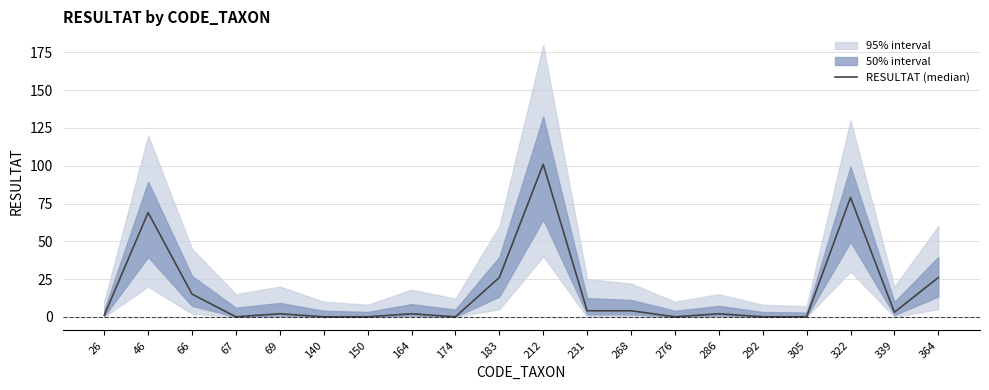

Reading left to right, list all the values displayed in this chart.

26=1	46=69	66=15	67=0	69=2	140=0	150=0	164=2	174=0	183=26	212=101	231=4	268=4	276=0	286=2	292=0	305=0	322=79	339=3	364=26